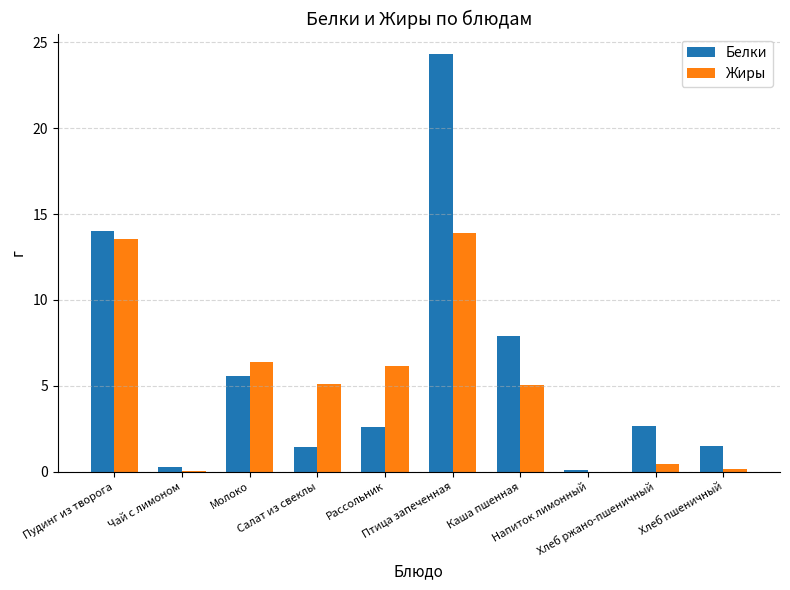

What is the highest value of the Белки series?

24.3